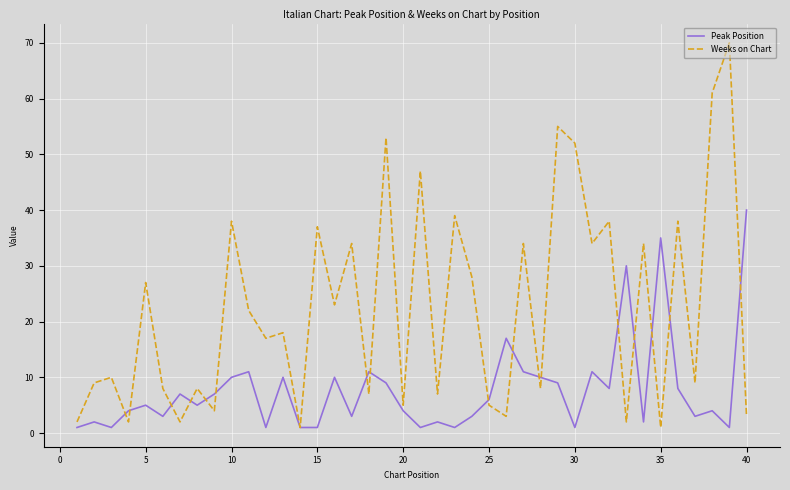

What is the greatest value displayed?

70